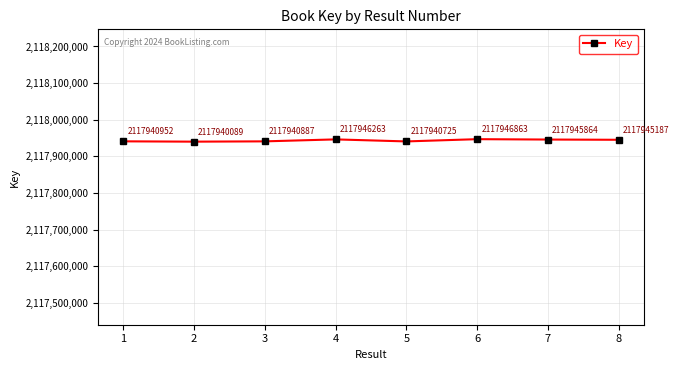

Is this an area chart (filled region under the line)?

No